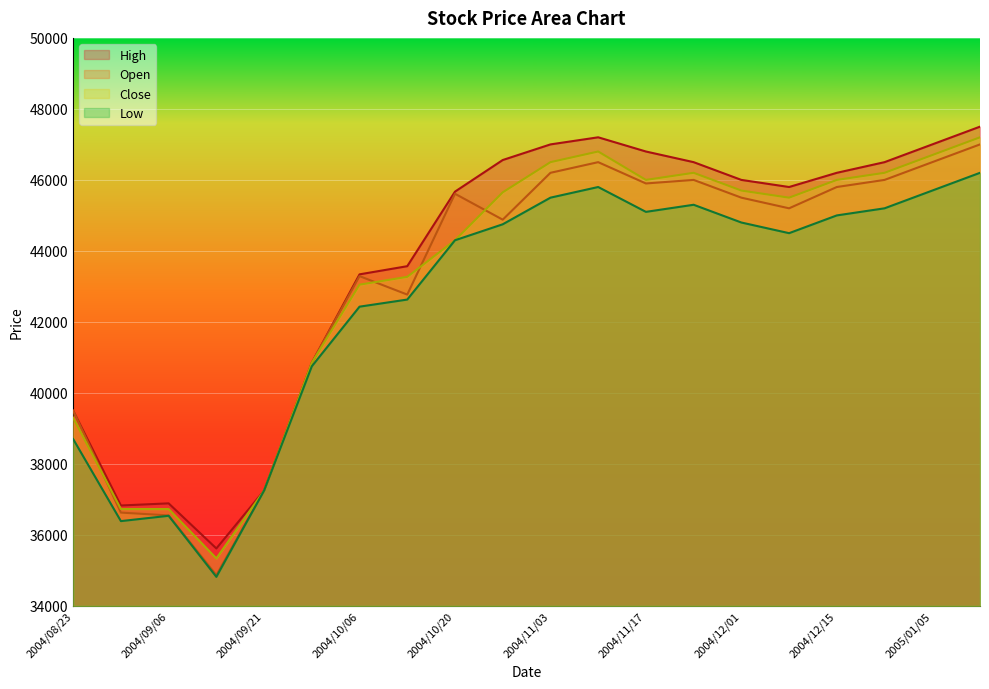

Which series has the largest range (max minus min)?

Open